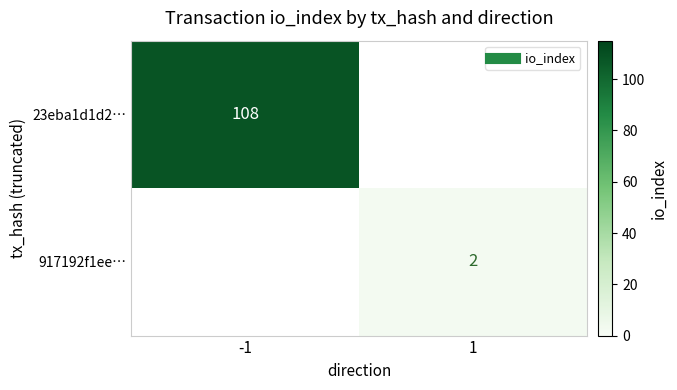

Between 1 and -1, which is larger?

-1